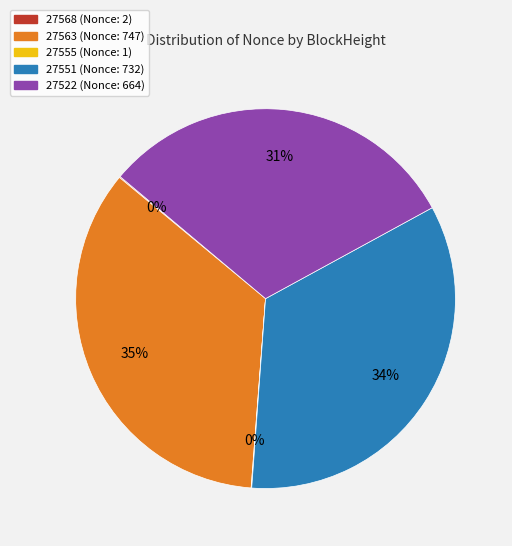

To the nearest percent, what is the average slice percentage?

20%